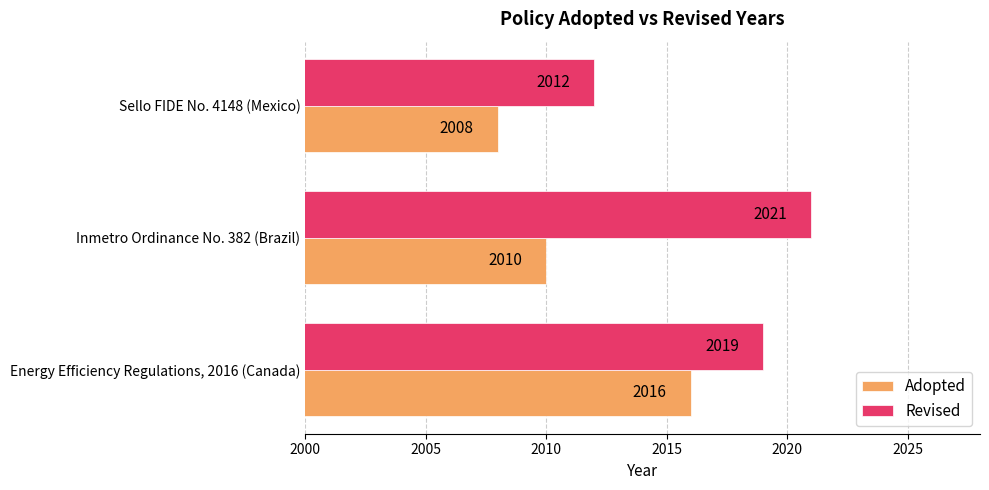

Which series has the largest total across all categories?

Revised